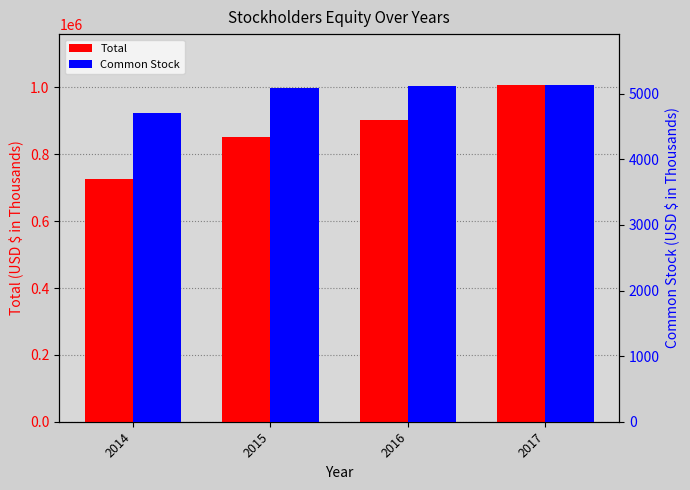

What are all the series names shown in the legend?

Total, Common Stock